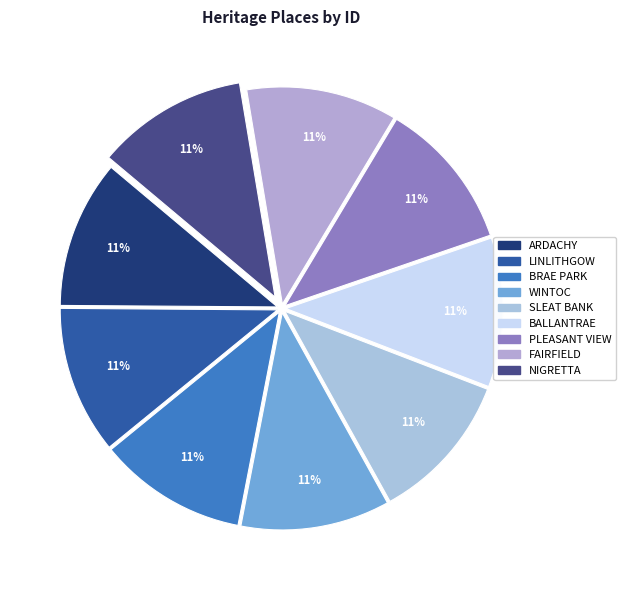

Rank the categories by value from lowest to highest.

ARDACHY HOMESTEAD COMPLEX, LINLITHGOW PARK, BRAE PARK HOMESTEAD COMPLEX, WINTOC, SLEAT BANK, BALLANTRAE, PLEASANT VIEW, FAIRFIELD, NIGRETTA HOMESTEAD COMPLEX